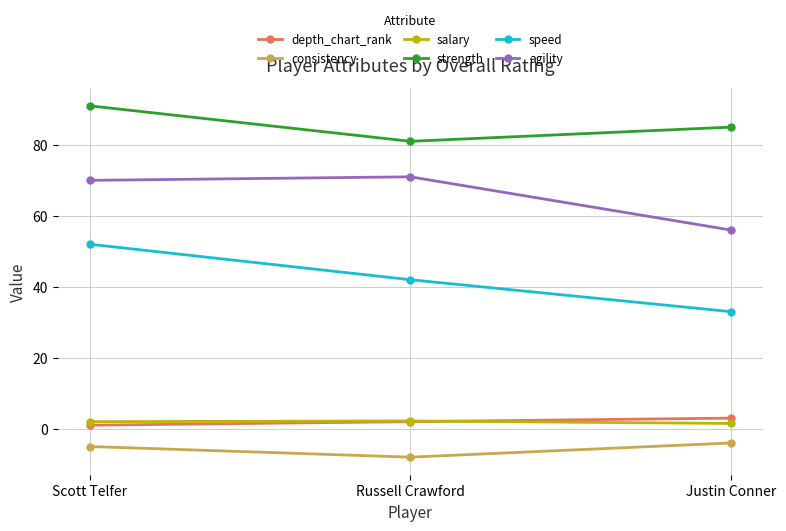

What is the difference between the maximum and minimum values in the agility series?

15.0